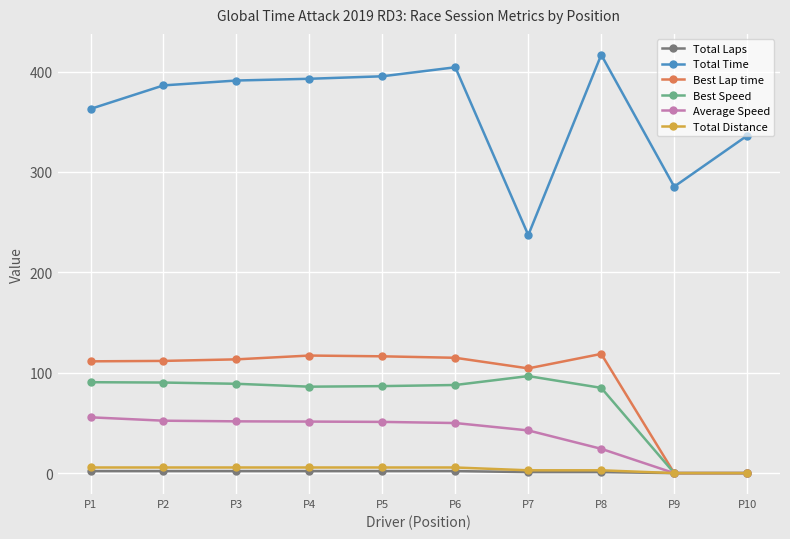

True or false: Best Lap time has more than 1 points higher than both neighbors.

True